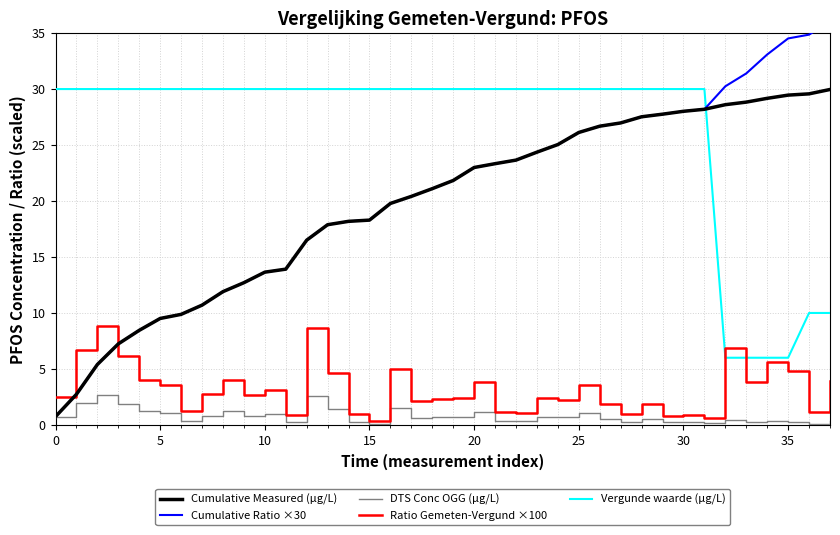

True or false: Cumulative Measured (µg/L) has more than 0 interior local peaks.

False